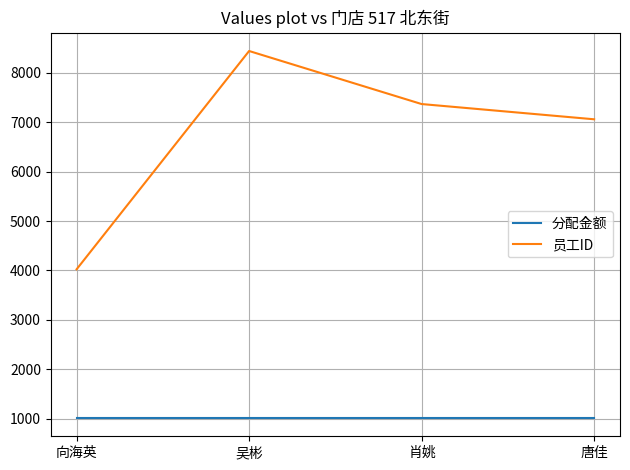

At which category is the sum across all series the highest?

吴彬